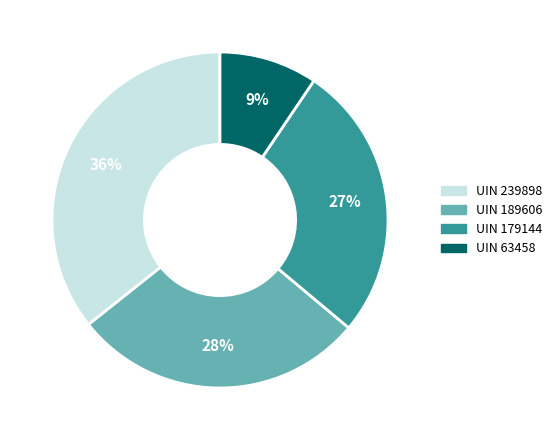

Combined, do UIN 239898 and UIN 179144 account for over 50%?

Yes